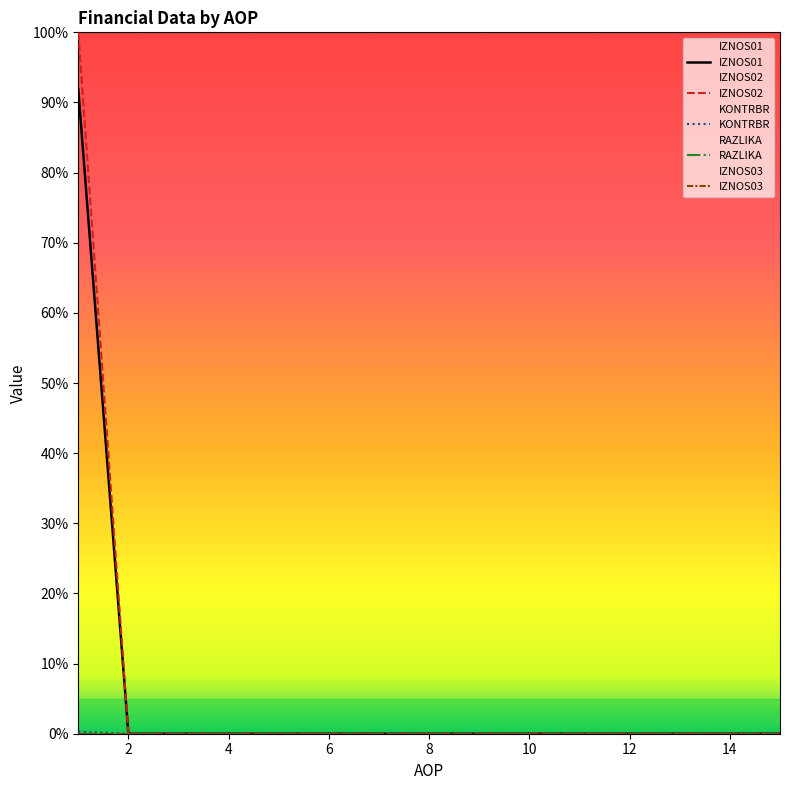

Between 9 and 14, which is larger?

9